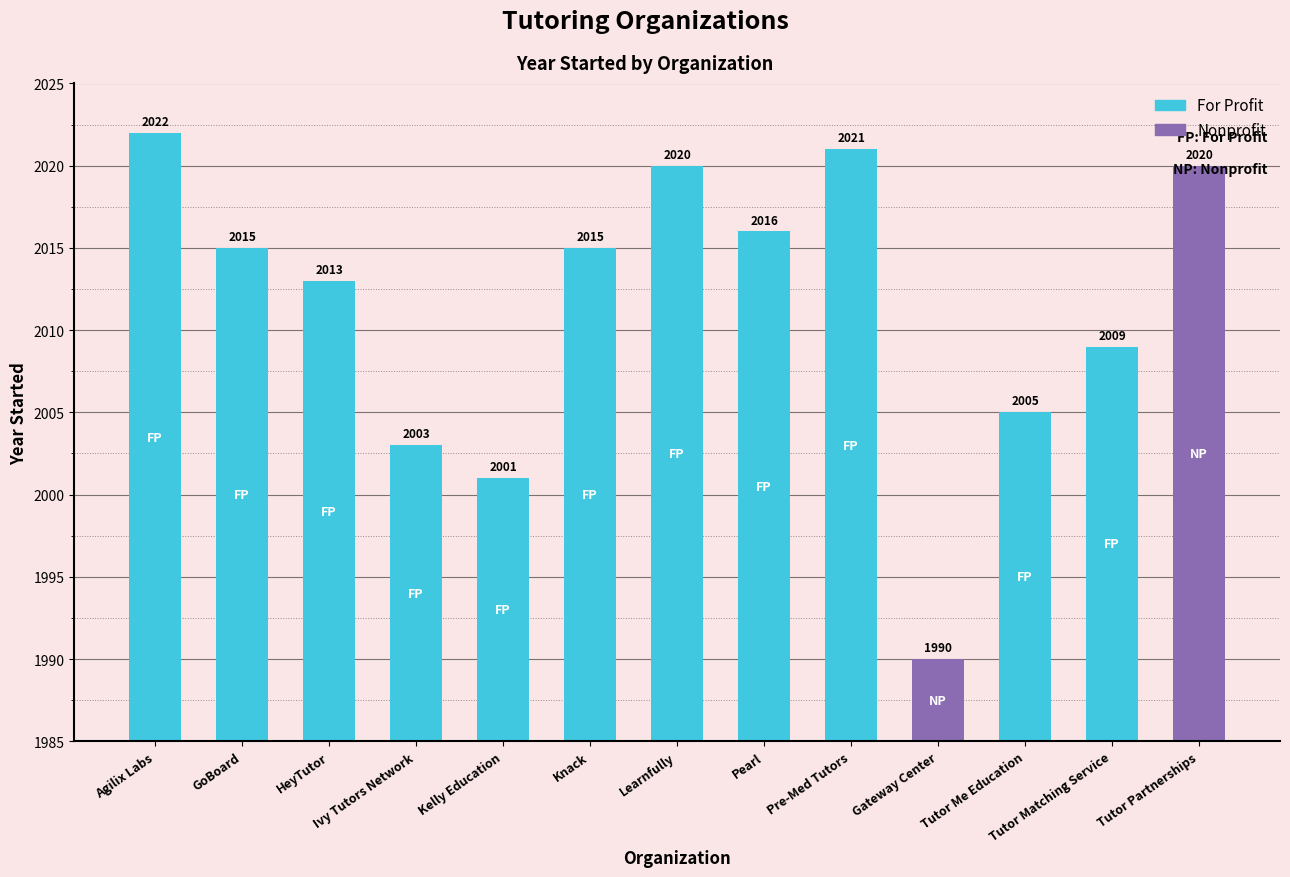

How many values exceed 2015?

5